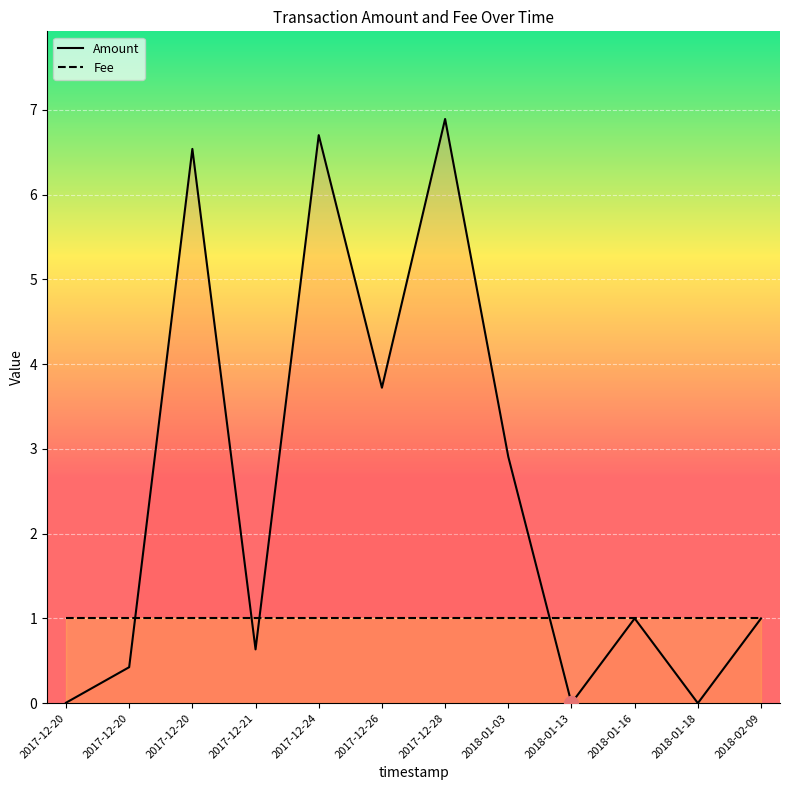

List the series in order of their peak value, highest first.

Amount, Fee